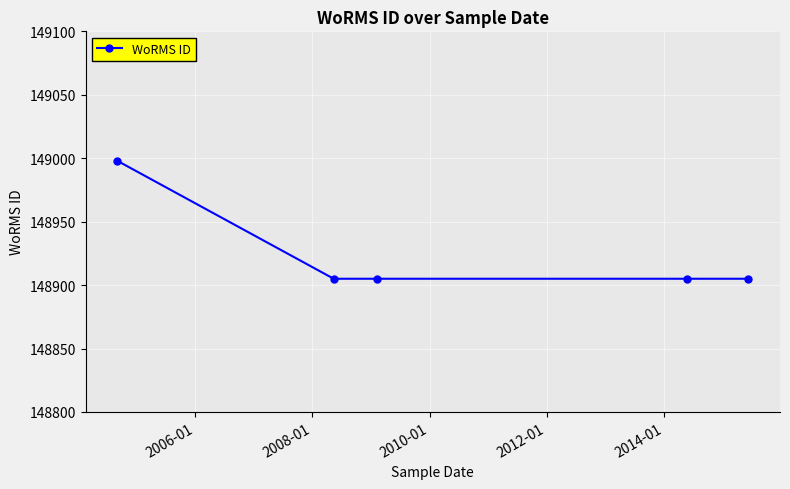

What is the difference between the maximum and minimum values?

93